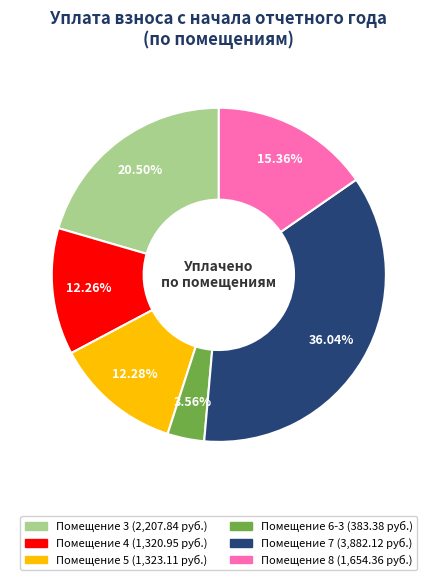

Is there any slice that represents more than half of the pie?

No